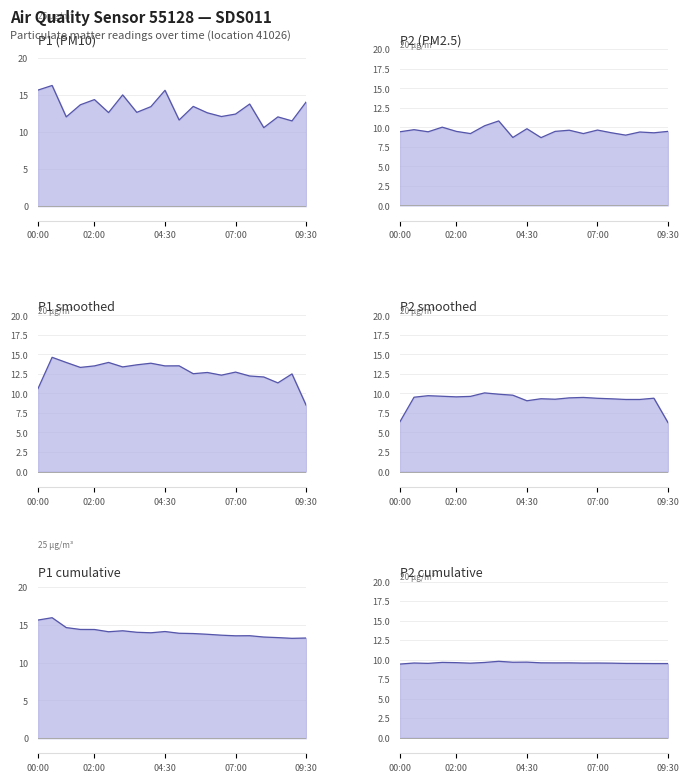

Rank the series by their maximum value, from lowest to highest.

P2 cumulative, P2 smoothed, P2 (PM2.5), P1 smoothed, P1 cumulative, P1 (PM10)